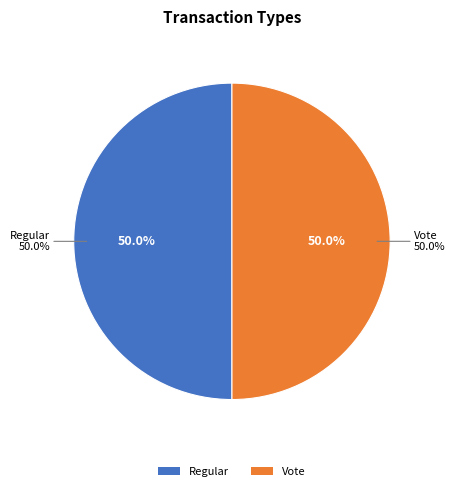

Which slice is the smallest?

Vote